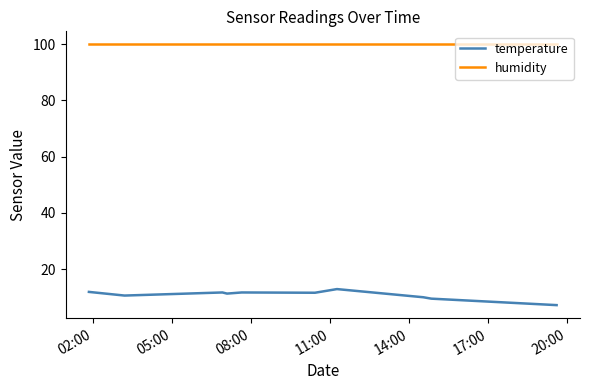

True or false: temperature and humidity cross at least once.

False